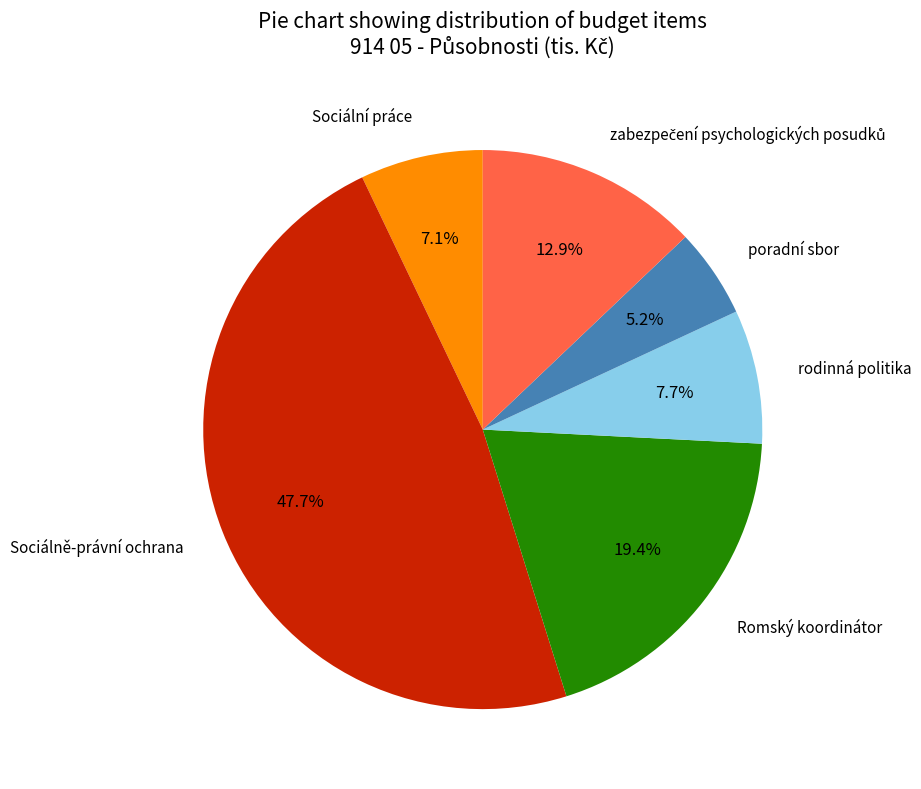

What percentage do Sociální práce and Romský koordinátor together represent?

26.5%